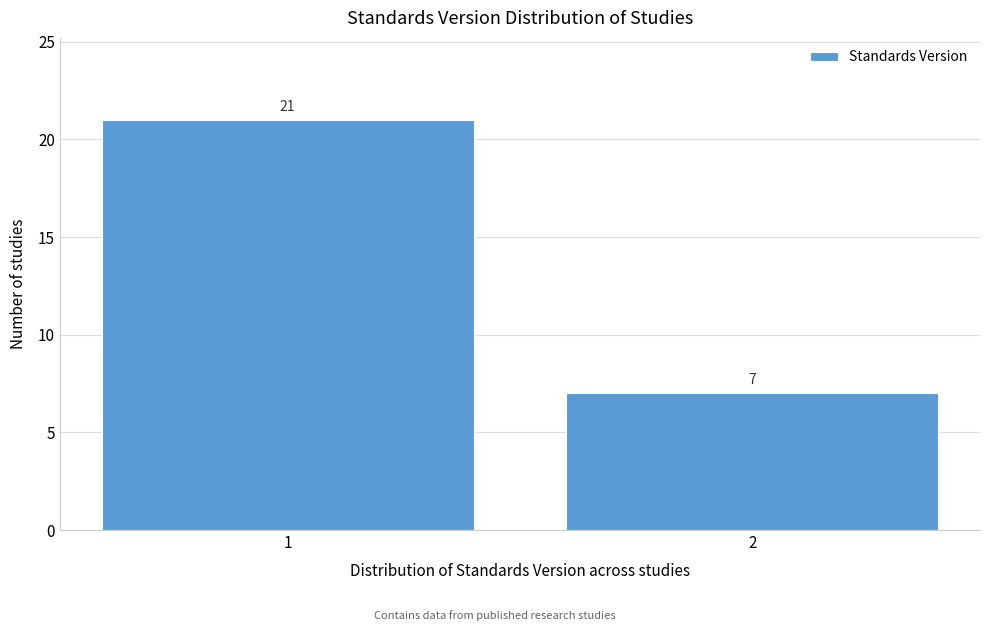

Reading left to right, extract all data points from this chart.

21	7